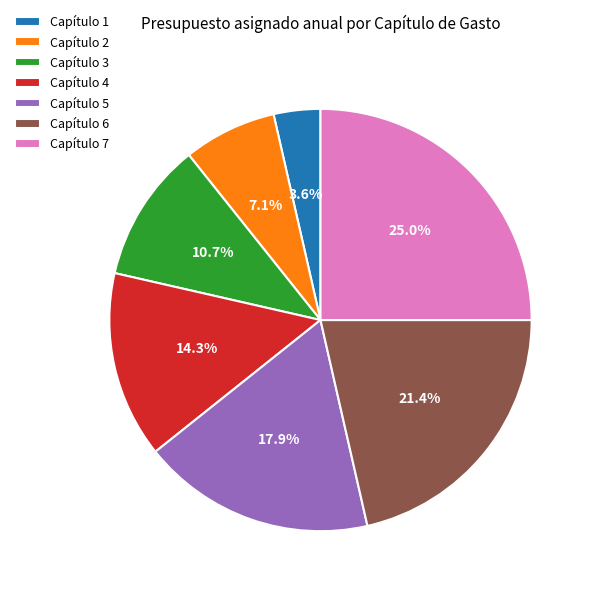

To the nearest percent, what is the difference between the largest and smallest slice percentages?

21%